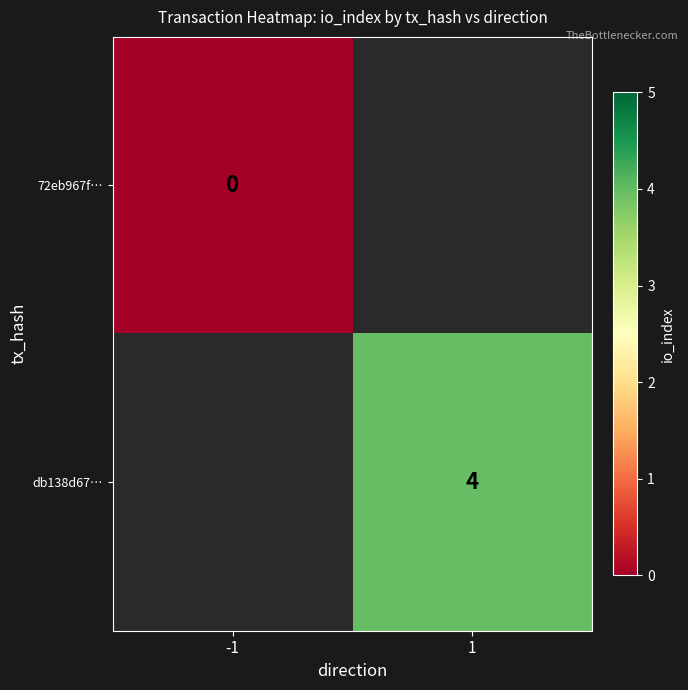

Is it true that db138d67… equals 4 at 1?

True